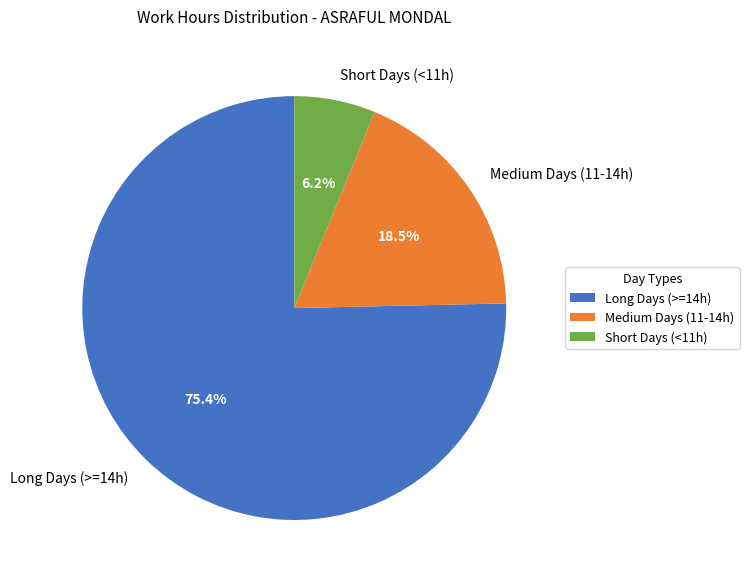

Between Short Days (<11h) and Long Days (>=14h), which is larger?

Long Days (>=14h)